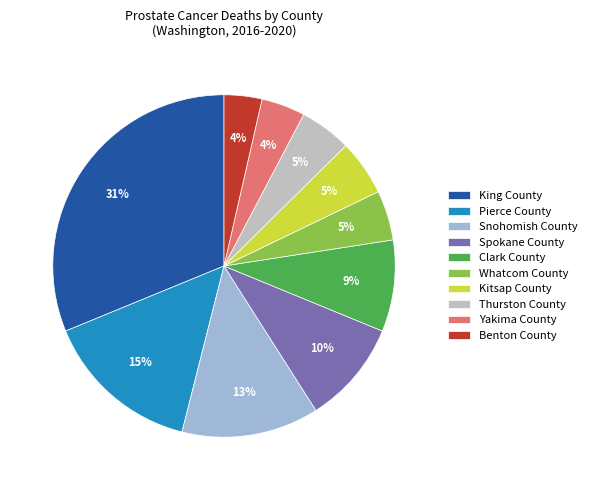

To the nearest percent, what portion does Kitsap County represent?

5%